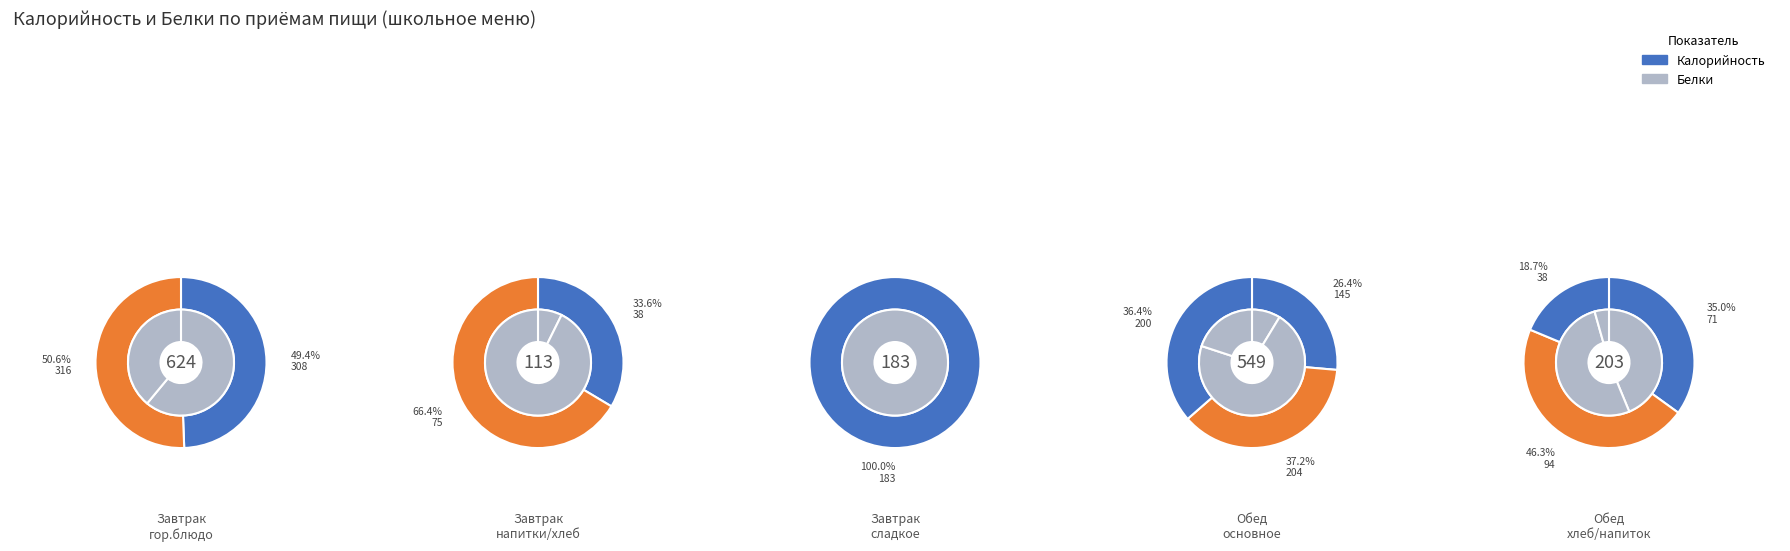

Count the number of slices in the pie.

11